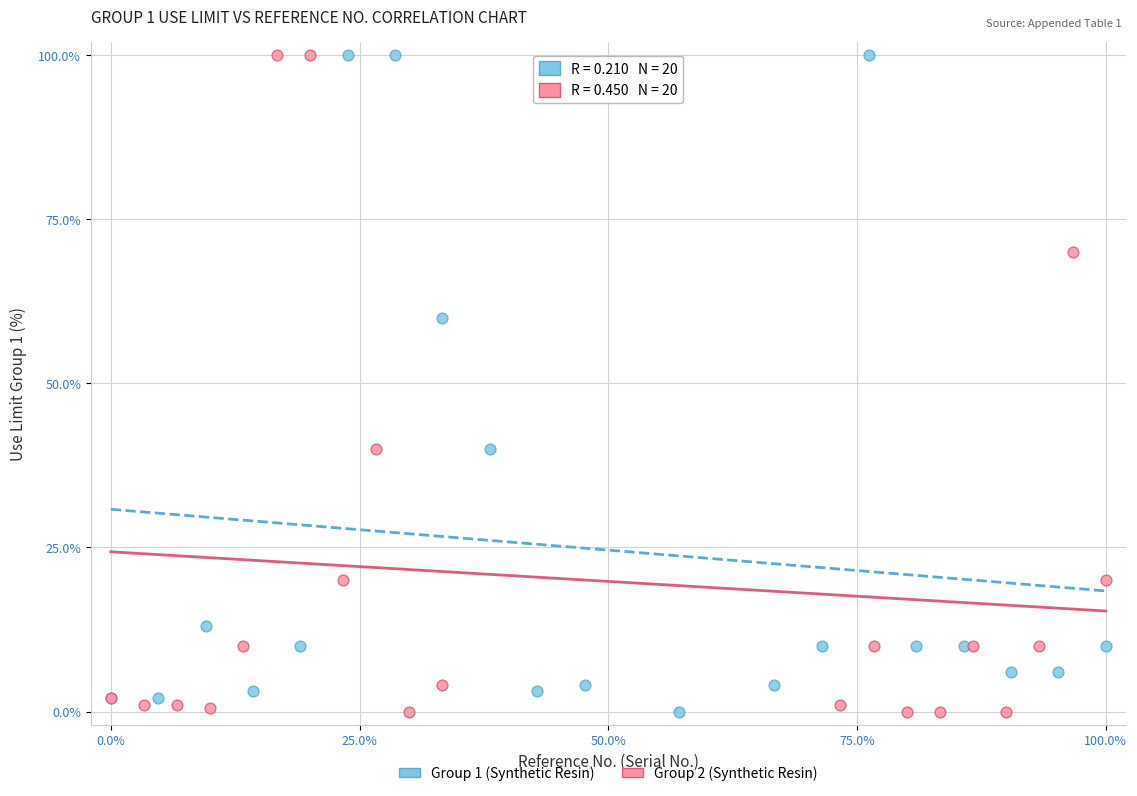

What are all the series names shown in the legend?

Group 1 (Synthetic Resin), Group 2 (Synthetic Resin)